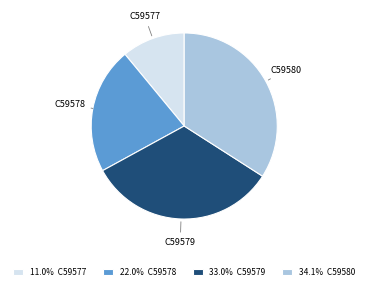

Approximately how many times larger is the value at 22.0% C59578 compared to 34.1% C59580?

0.6